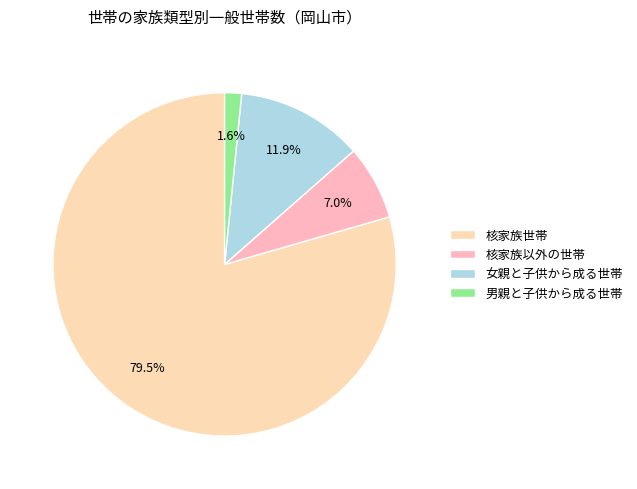

Combined, what portion of the pie is 核家族以外の世帯 and 男親と子供から成る世帯?

8.6%